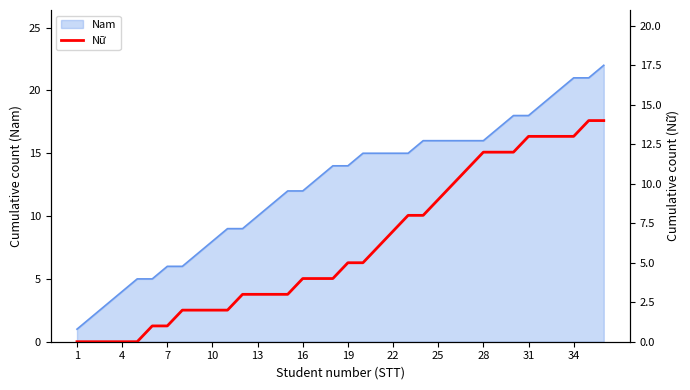

Which has a higher value, 1 or 23?

23